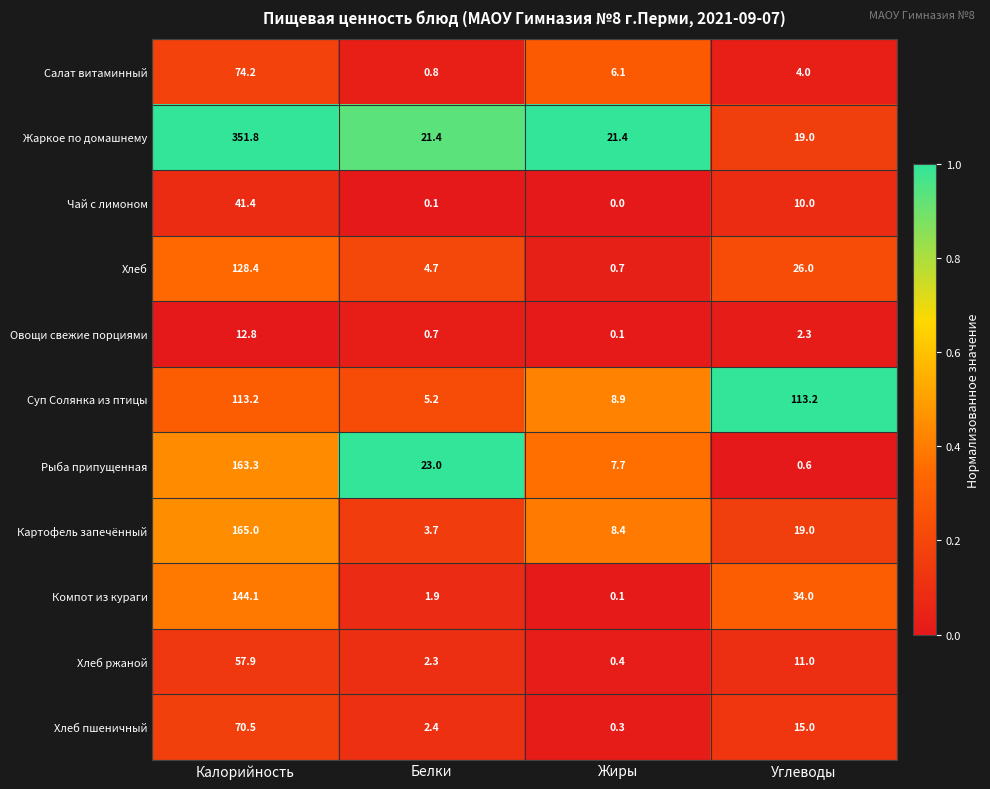

Which series changed the most between Калорийность and Жиры?

Жаркое по домашнему